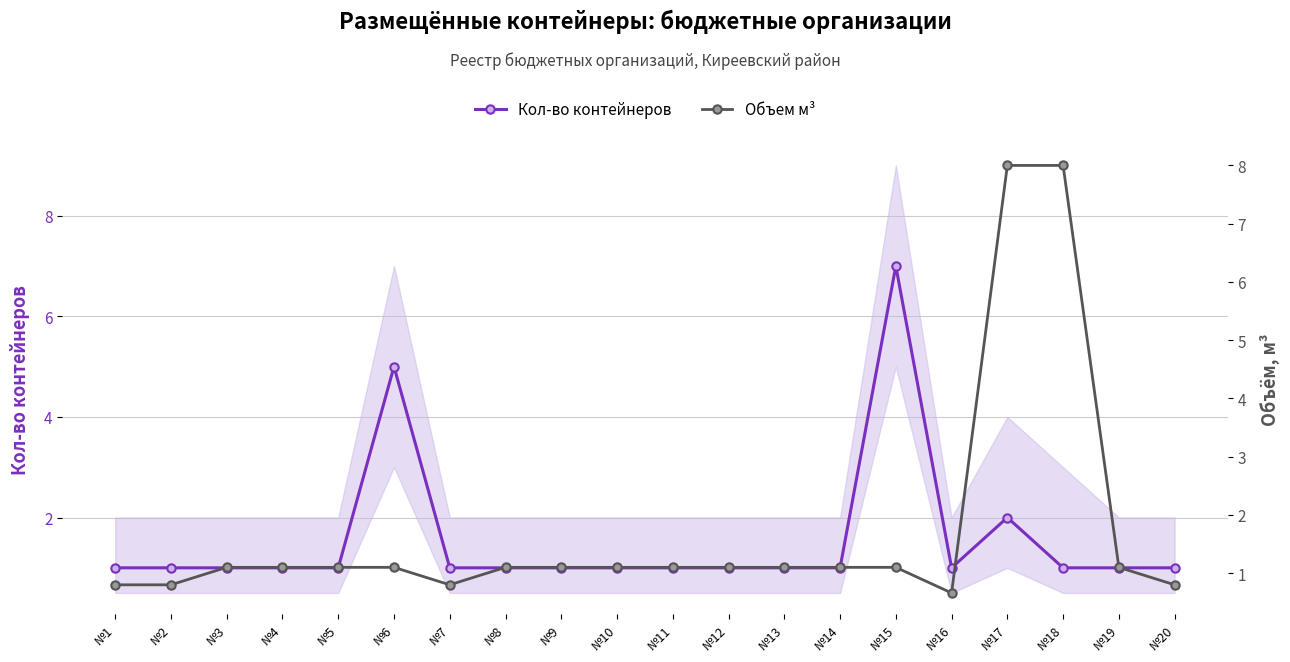

What is the sum of the Объем м³ values at №6 and №17?

9.1